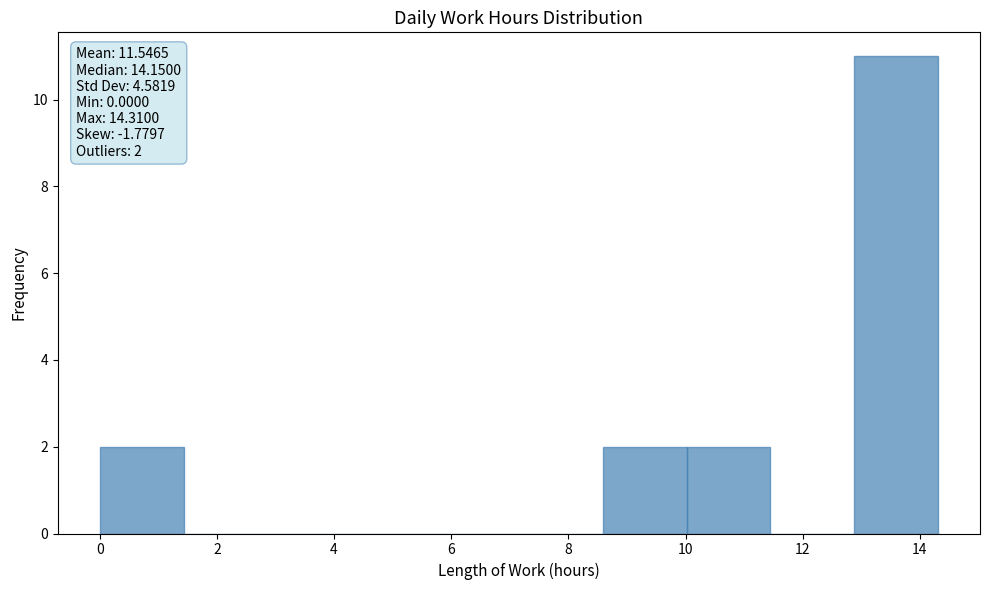

Over which range of the x-axis is the bar tallest?

12.8 to 14.4